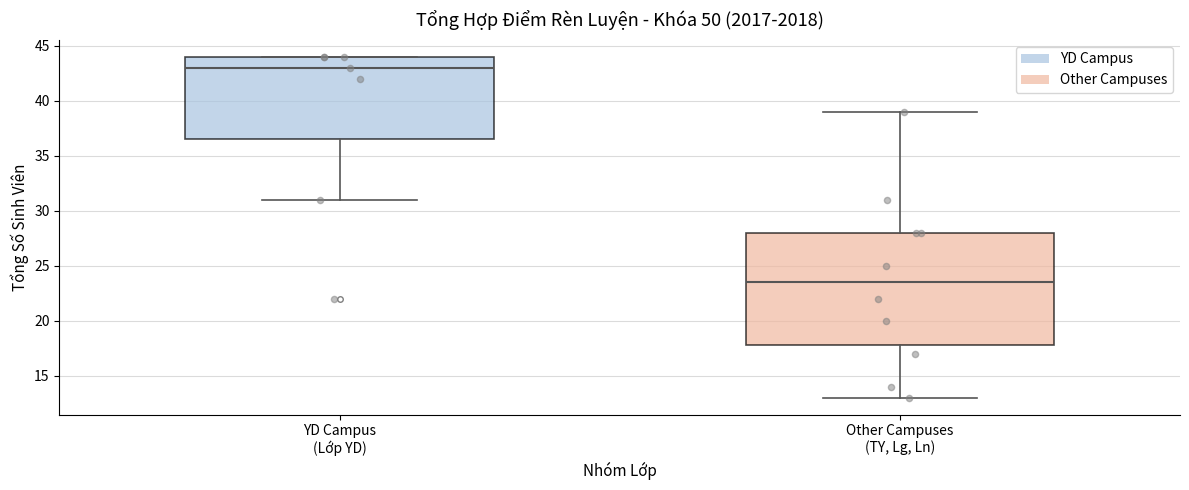

Where does the lower whisker of the box for YD Campus (Lớp YD) end on the y-axis? The values are not printed on the chart, so give them approximately, as read against the axis.

31.0